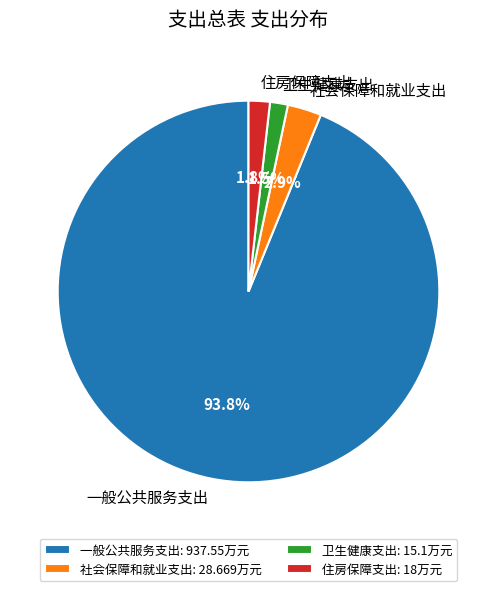

To the nearest percent, what is the difference between the largest and smallest slice percentages?

92%